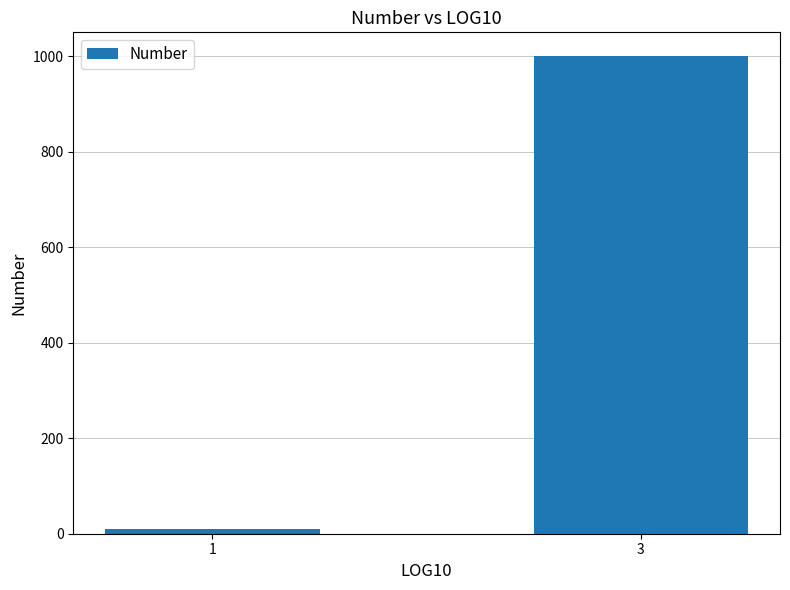

Reading left to right, list all the values displayed in this chart.

1=10	3=1000